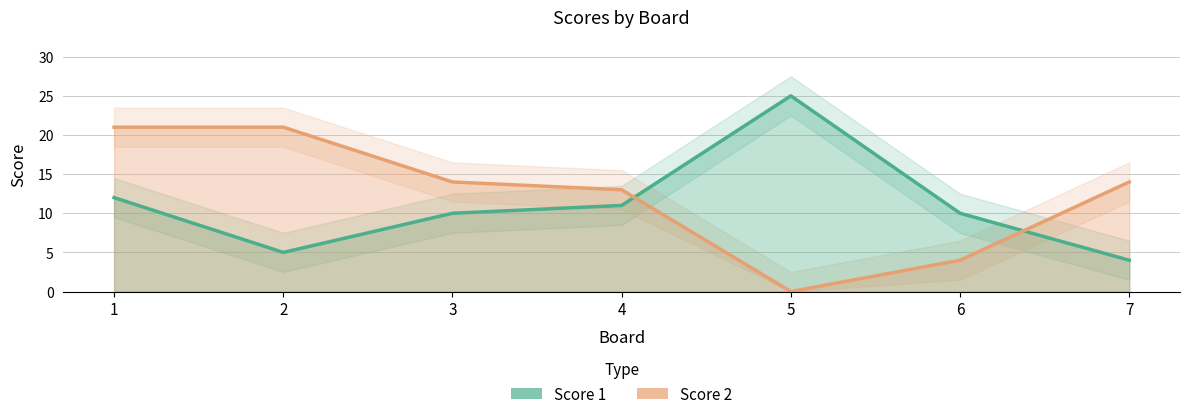

What is the approximate value of Score 1 at 3?

10